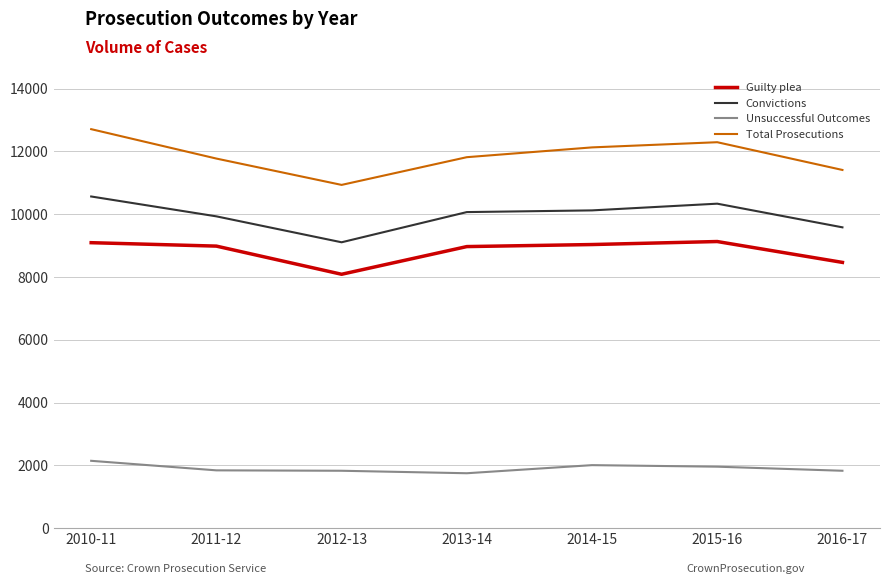

Which series changed the most between 2011-12 and 2012-13?

Guilty plea